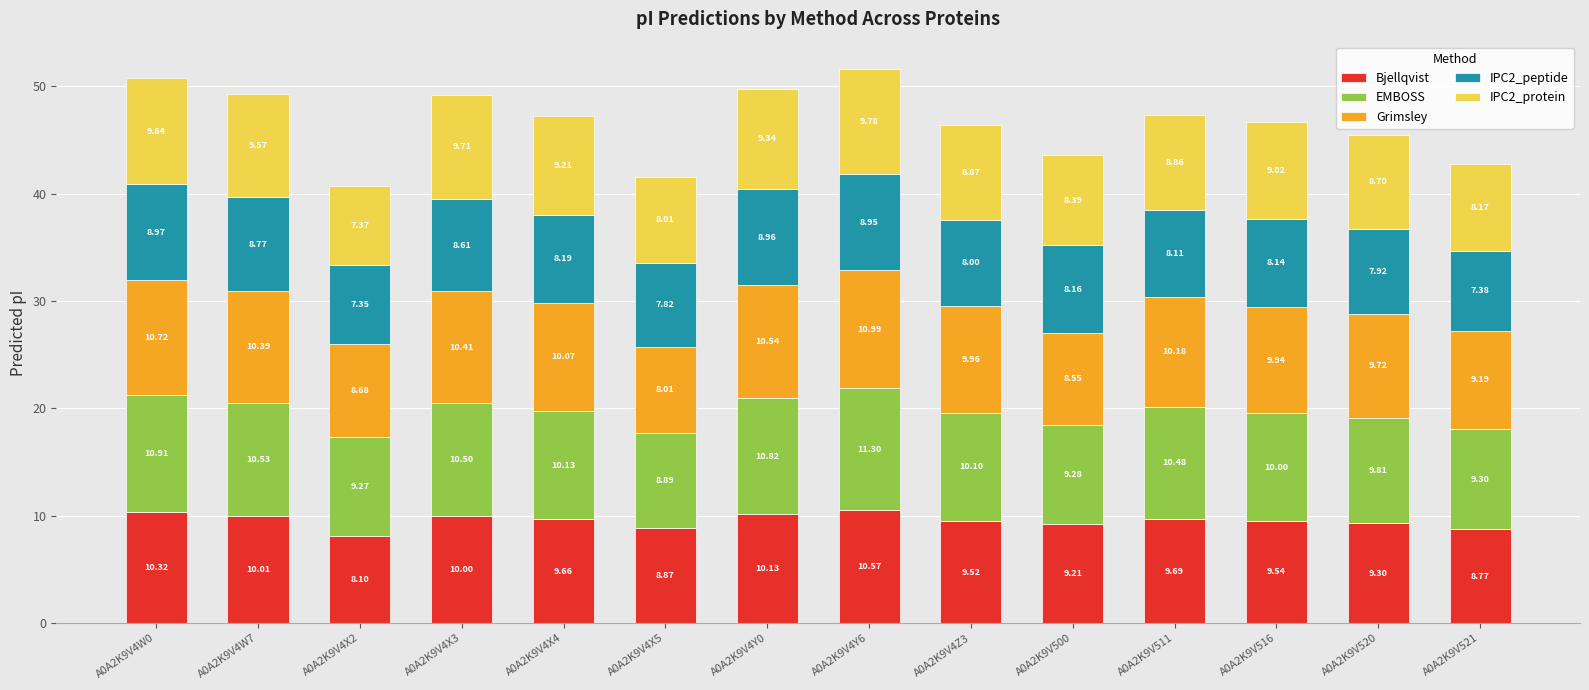

Rank the categories by Bjellqvist value from highest to lowest.

A0A2K9V4Y6, A0A2K9V4W0, A0A2K9V4Y0, A0A2K9V4W7, A0A2K9V4X3, A0A2K9V511, A0A2K9V4X4, A0A2K9V516, A0A2K9V4Z3, A0A2K9V520, A0A2K9V500, A0A2K9V4X5, A0A2K9V521, A0A2K9V4X2